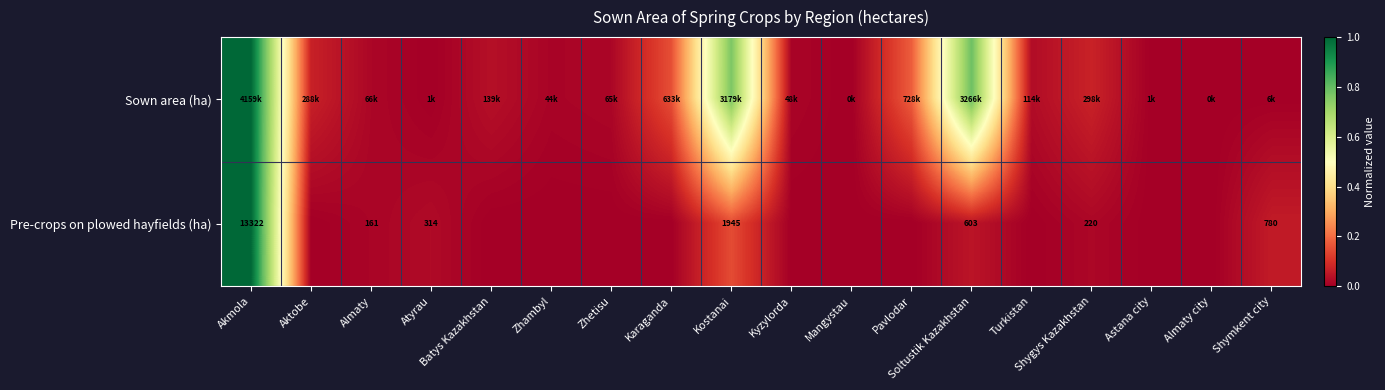

The value of Sown area (ha) at Zhambyl is 0.0. True or false?

False